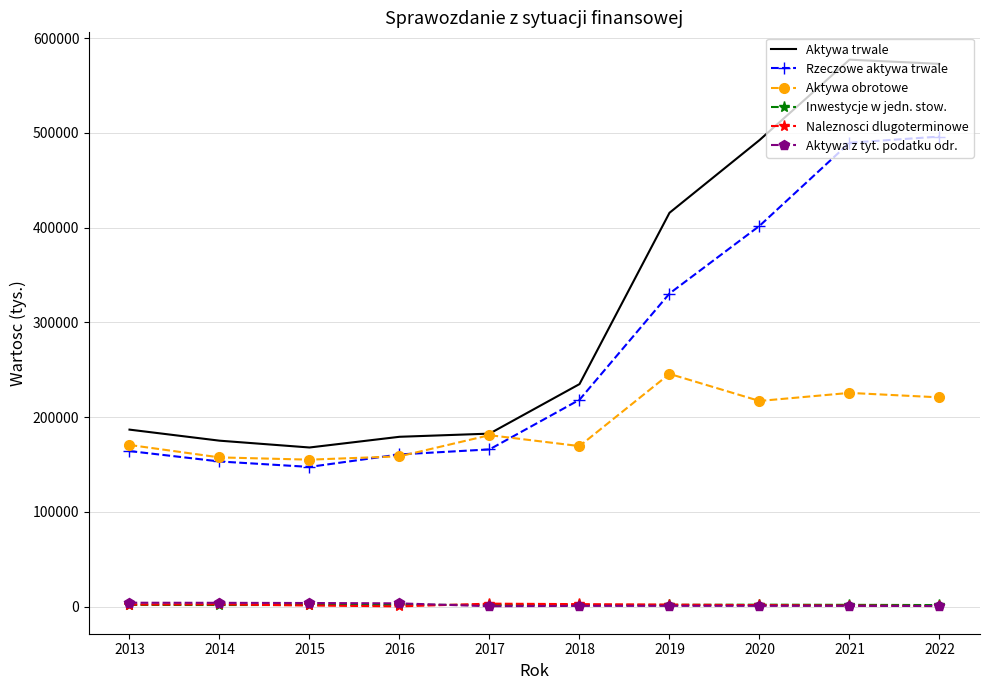

What is the maximum value shown in the chart?

577297